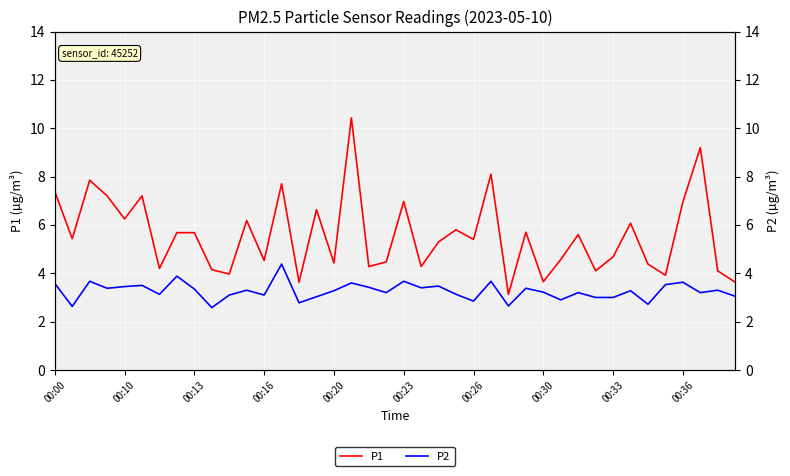

What is the difference between the second highest and minimum values in the P2 series?

1.3